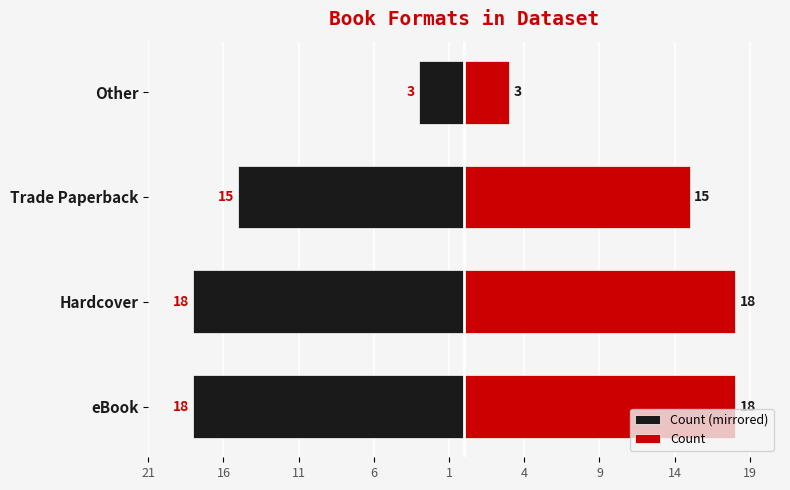

What is the approximate value of Count at eBook, to the nearest 5?

20